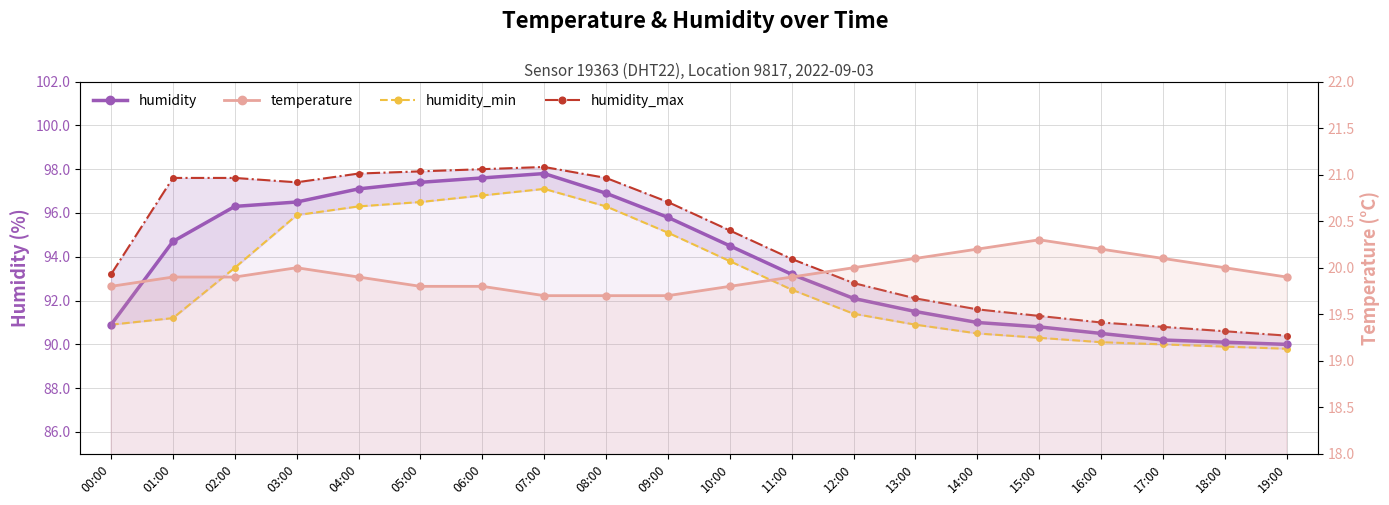

Reading right to left, extract all data points from this chart.

humidity: 19:00=90.0	18:00=90.1	17:00=90.2	16:00=90.5	15:00=90.8	14:00=91.0	13:00=91.5	12:00=92.1	11:00=93.2	10:00=94.5	09:00=95.8	08:00=96.9	07:00=97.8	06:00=97.6	05:00=97.4	04:00=97.1	03:00=96.5	02:00=96.3	01:00=94.7	00:00=90.9
humidity_min: 19:00=89.8	18:00=89.9	17:00=90.0	16:00=90.1	15:00=90.3	14:00=90.5	13:00=90.9	12:00=91.4	11:00=92.5	10:00=93.8	09:00=95.1	08:00=96.3	07:00=97.1	06:00=96.8	05:00=96.5	04:00=96.3	03:00=95.9	02:00=93.5	01:00=91.2	00:00=90.9
humidity_max: 19:00=90.4	18:00=90.6	17:00=90.8	16:00=91.0	15:00=91.3	14:00=91.6	13:00=92.1	12:00=92.8	11:00=93.9	10:00=95.2	09:00=96.5	08:00=97.6	07:00=98.1	06:00=98.0	05:00=97.9	04:00=97.8	03:00=97.4	02:00=97.6	01:00=97.6	00:00=93.2
temperature: 19:00=19.9	18:00=20.0	17:00=20.1	16:00=20.2	15:00=20.3	14:00=20.2	13:00=20.1	12:00=20.0	11:00=19.9	10:00=19.8	09:00=19.7	08:00=19.7	07:00=19.7	06:00=19.8	05:00=19.8	04:00=19.9	03:00=20.0	02:00=19.9	01:00=19.9	00:00=19.8